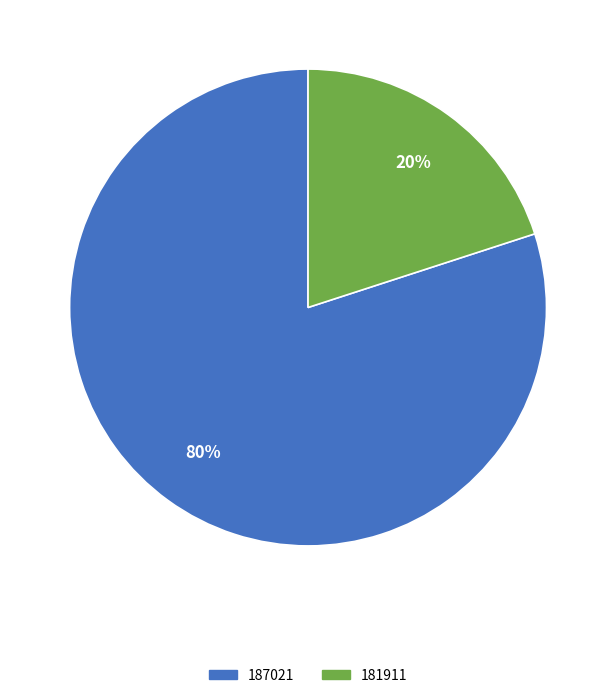

The 187021 slice represents 80% of the pie. True or false?

True